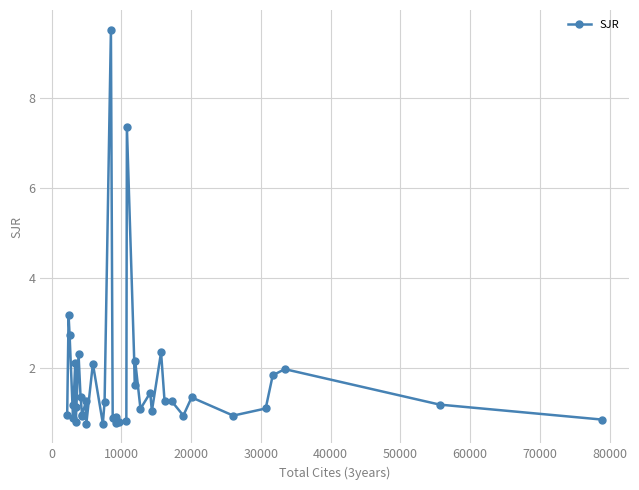

What is the average value?

1.7